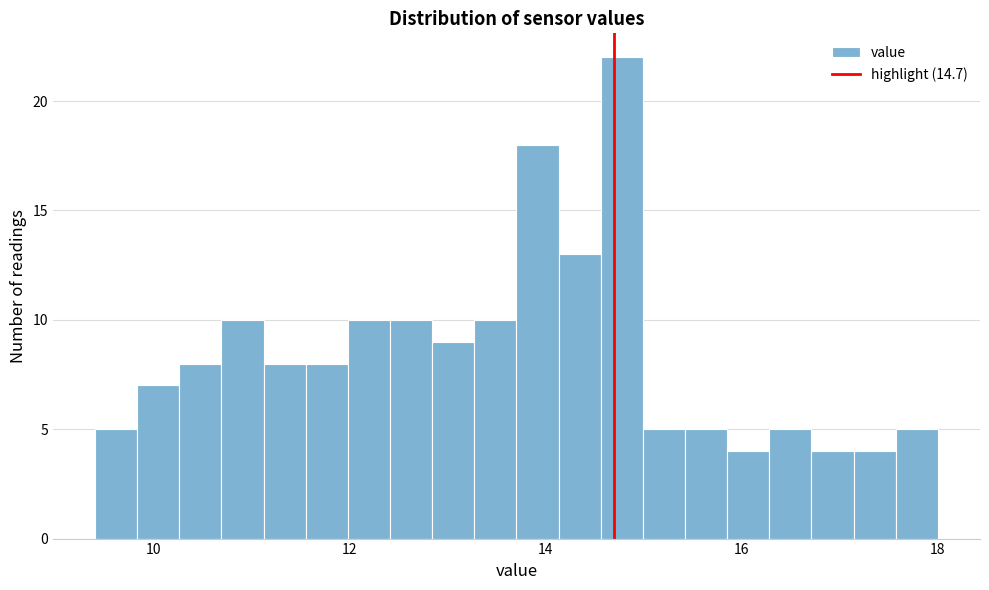

Read against the x-axis, roughly where is the centre of the tallest bar?

14.8